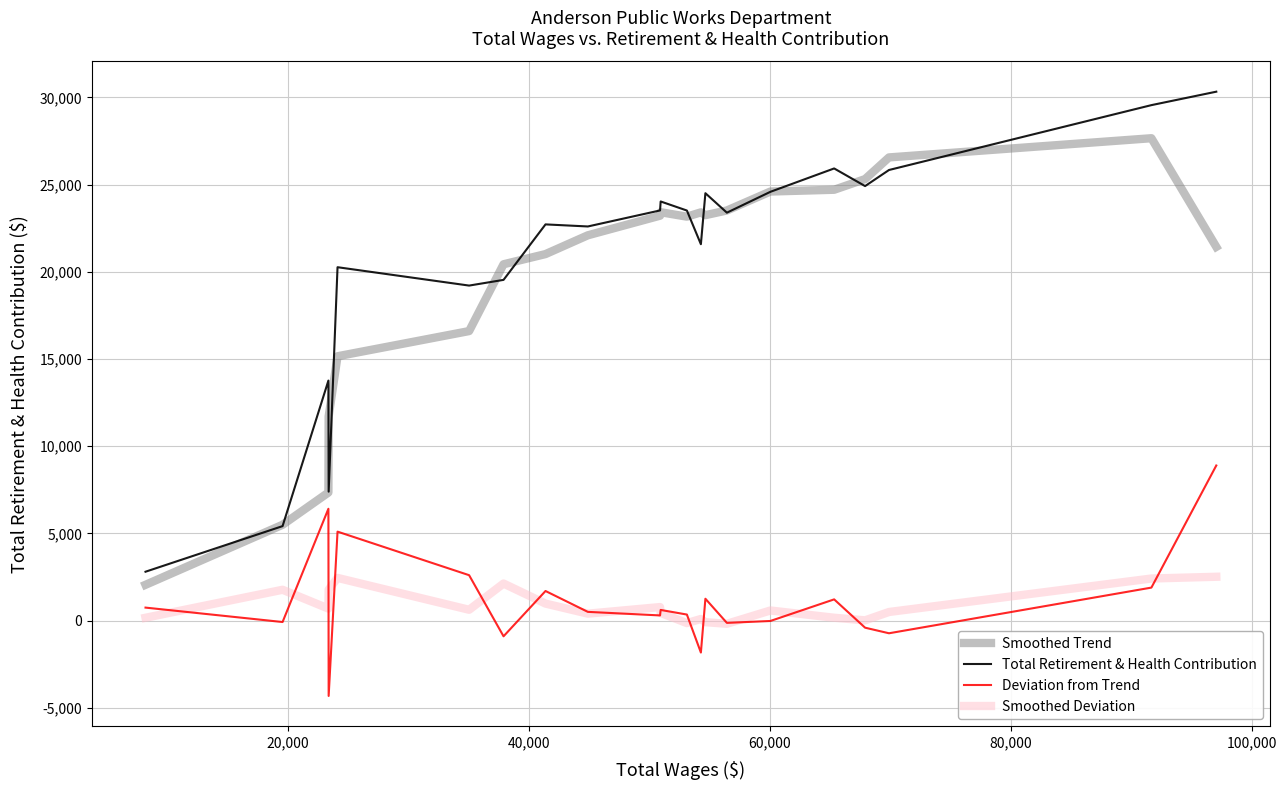

True or false: Deviation from Trend and Total Retirement & Health Contribution cross at least once.

False